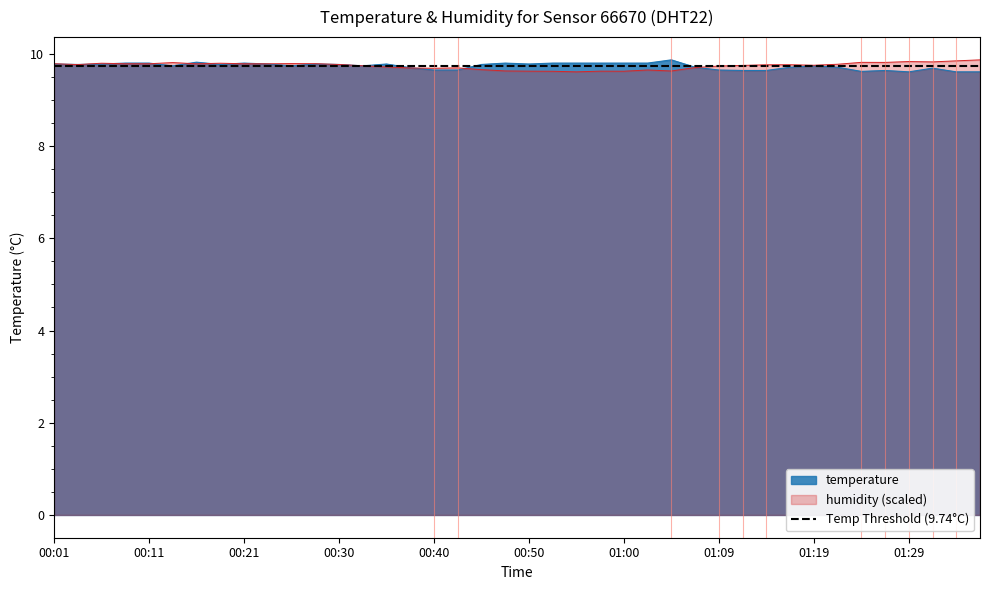

Which category has the highest value in the temperature series?

01:05